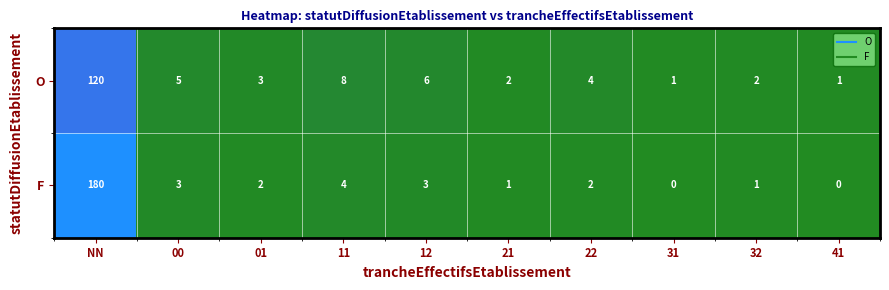

List the series in order of their peak value, highest first.

F, O